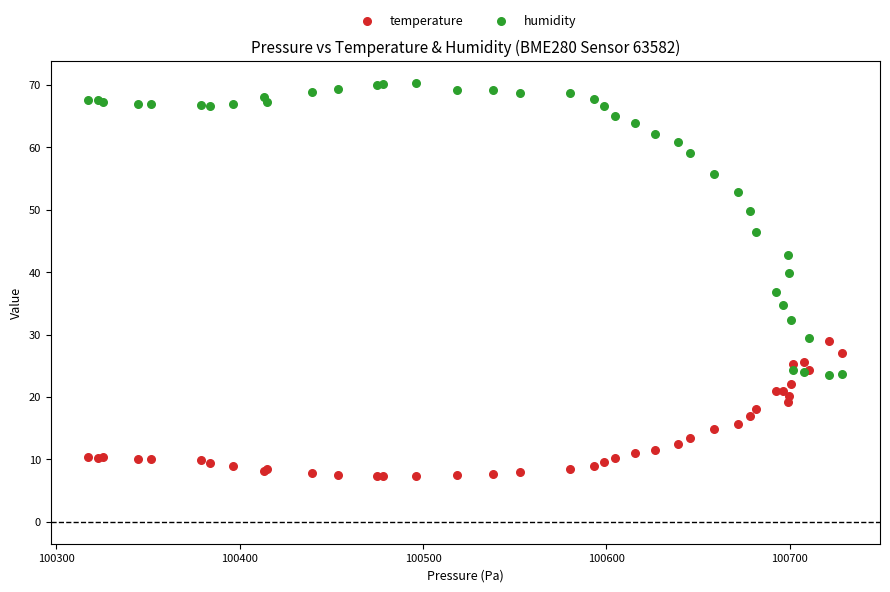

Which series contains the lowest Y value?

temperature